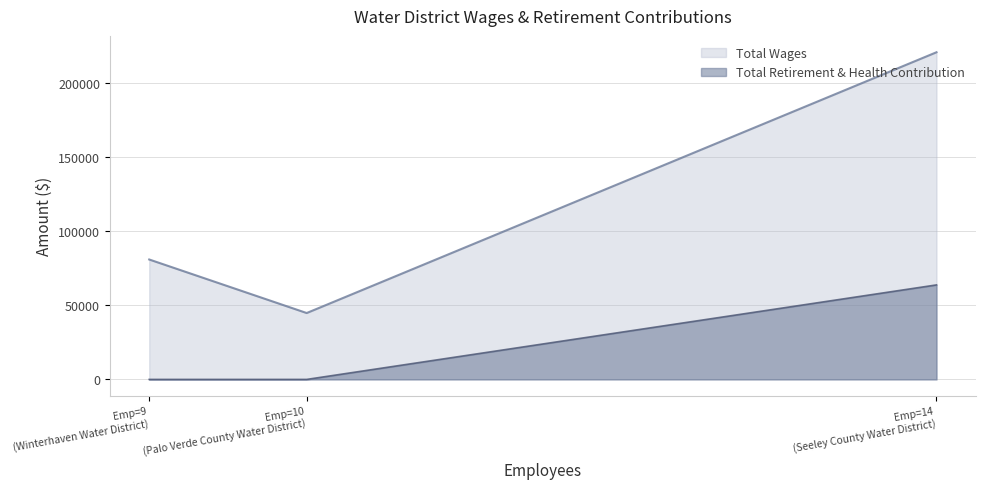

Rank the categories by Total Retirement & Health Contribution value from lowest to highest.

Winterhaven Water District, Palo Verde County Water District, Seeley County Water District